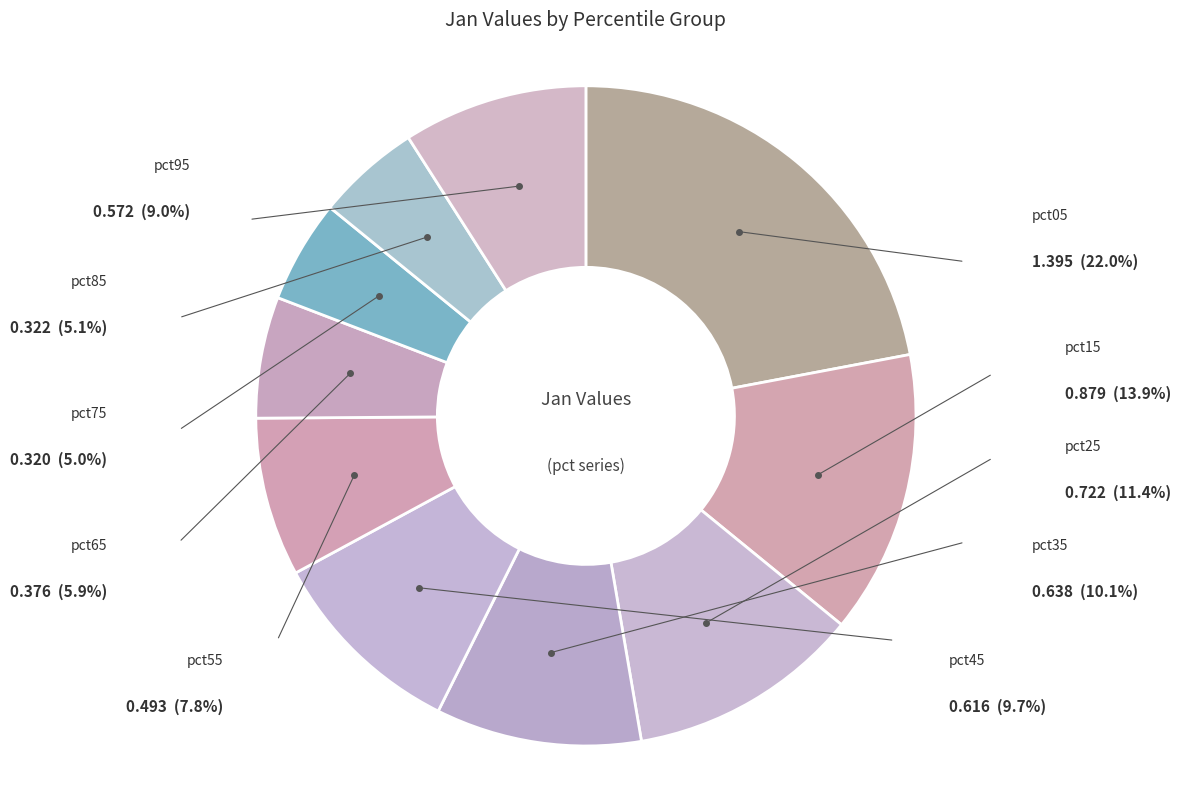

How many segments does this pie chart have?

10